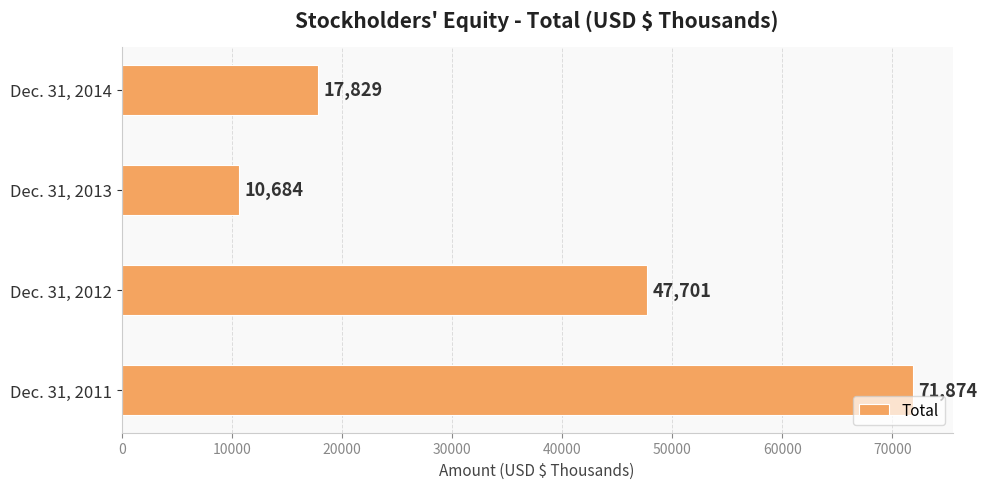

Reading top to bottom, extract all data points from this chart.

17829	10684	47701	71874